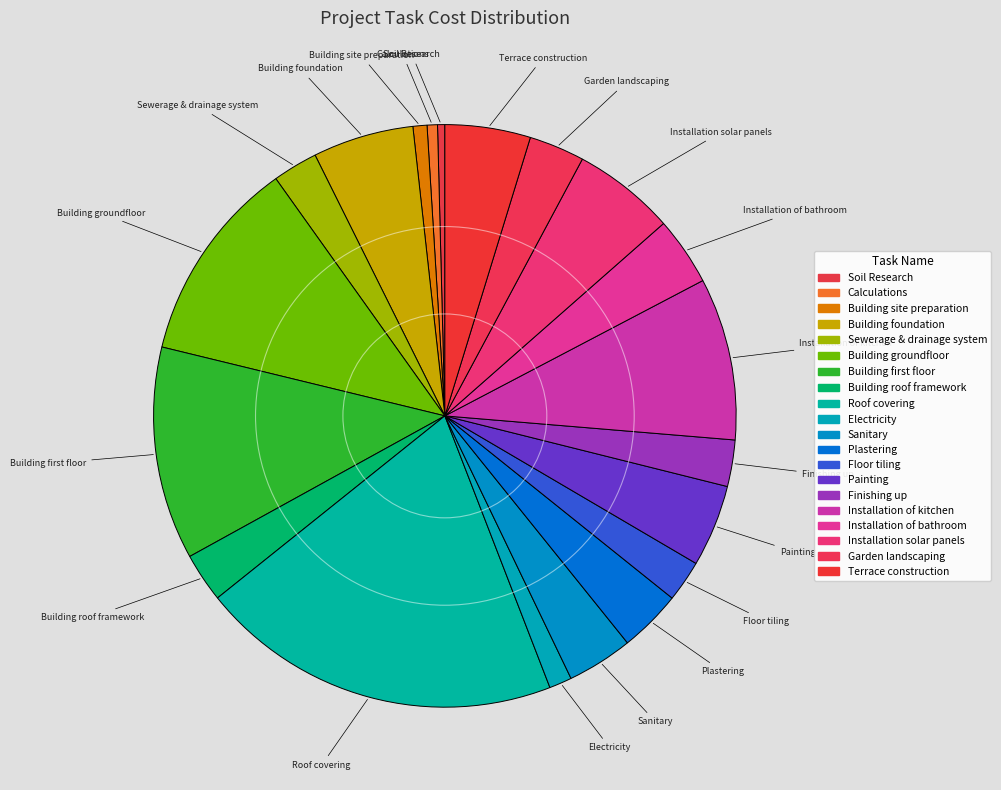

How many segments does this pie chart have?

20